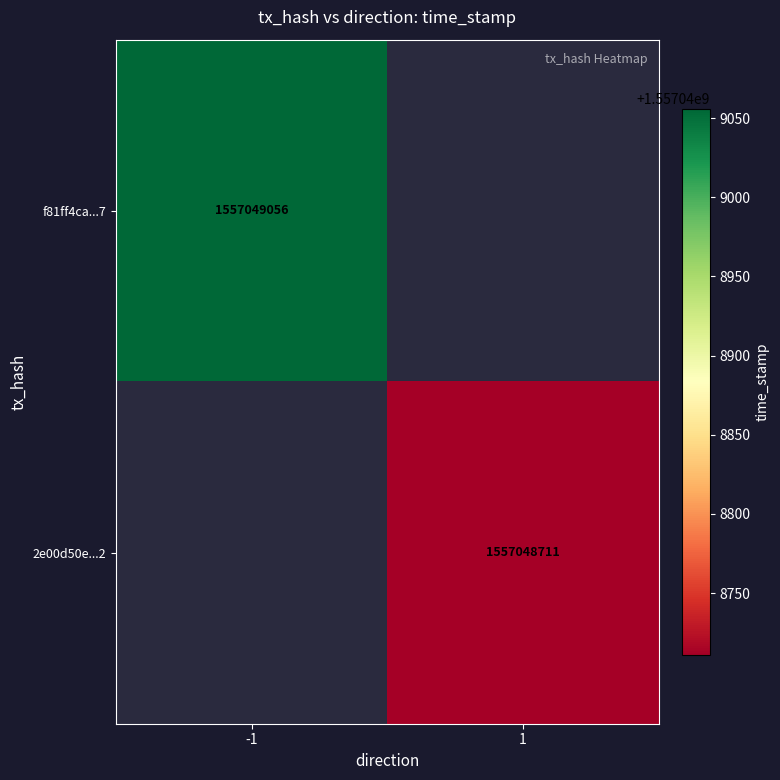

Read the 2e00d50ec2f4395dad63c097801ceea03bbfba2 value at time_stamp, to the nearest 50.

1557048700